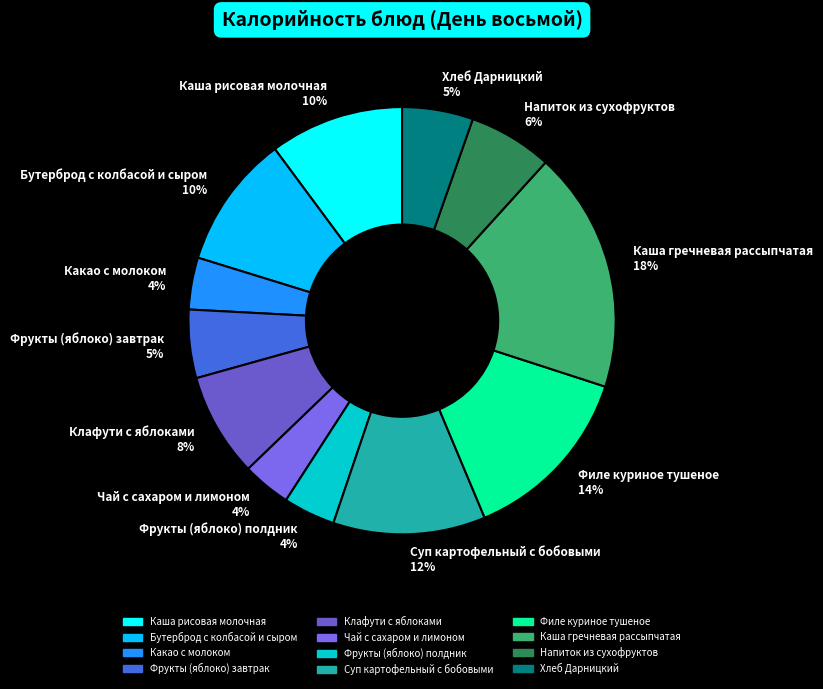

How many segments does this pie chart have?

12